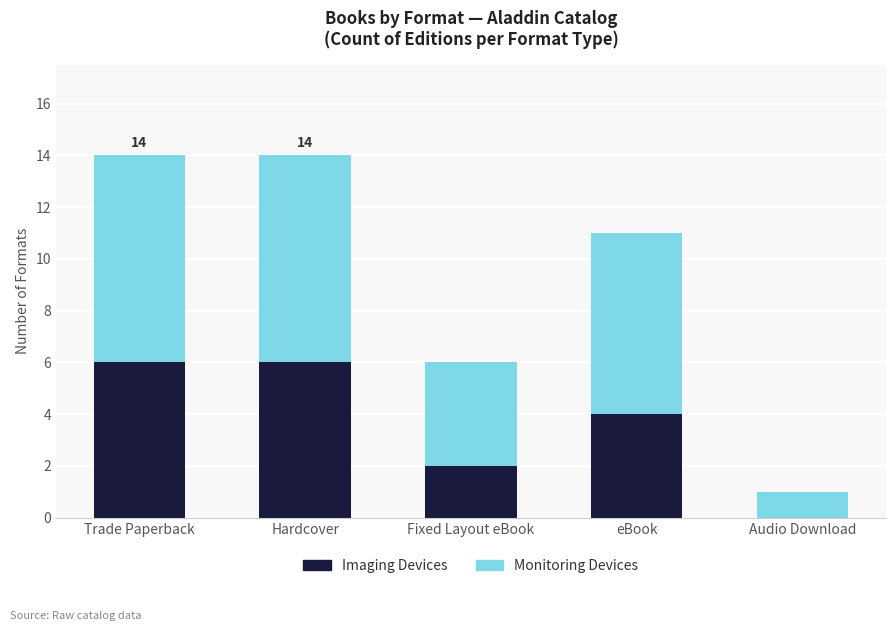

Read the Imaging Devices value at eBook.

4